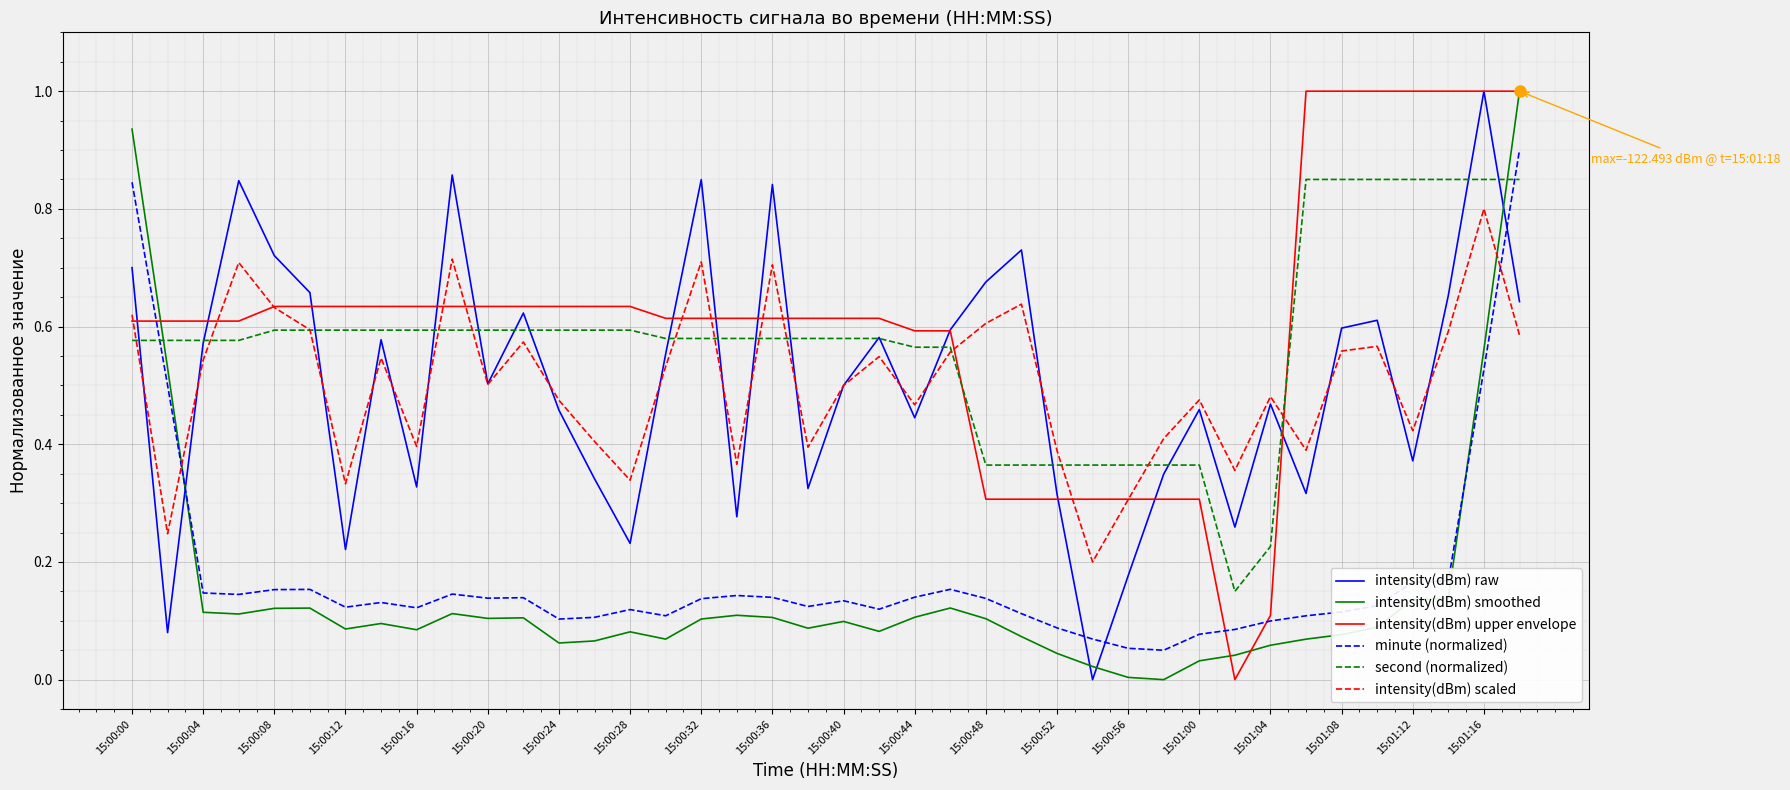

At how many categories does at least one series exceed 0?

40